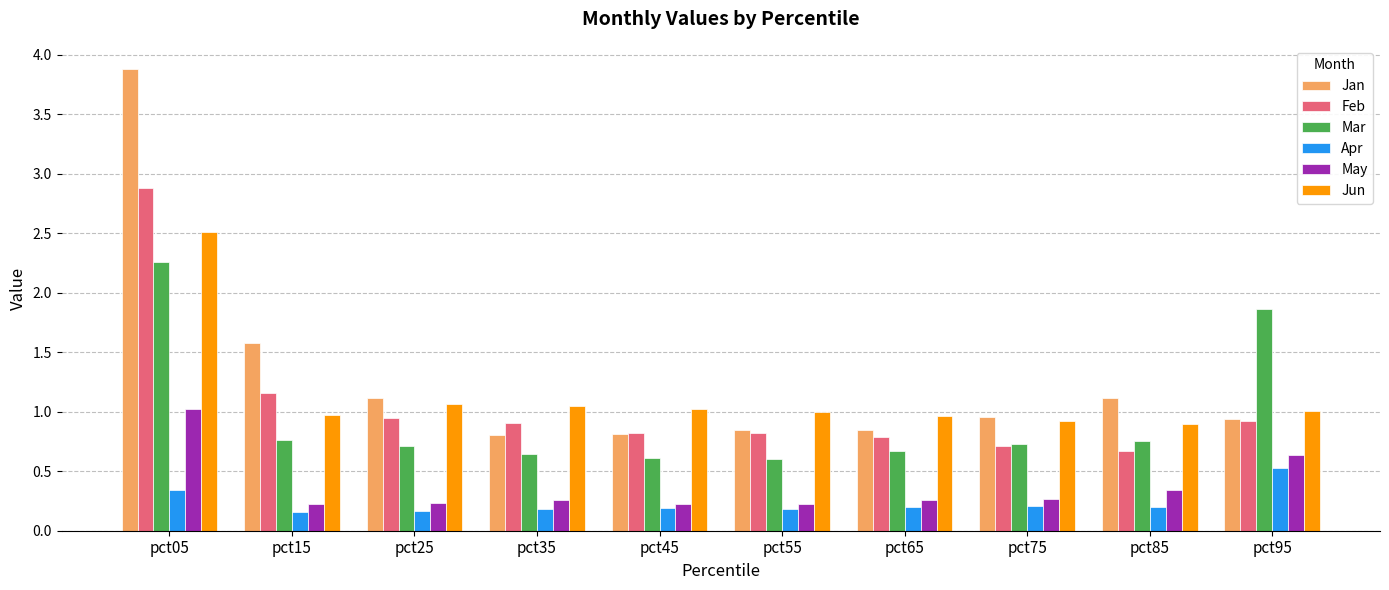

What is the average value of the Jan series?

1.3